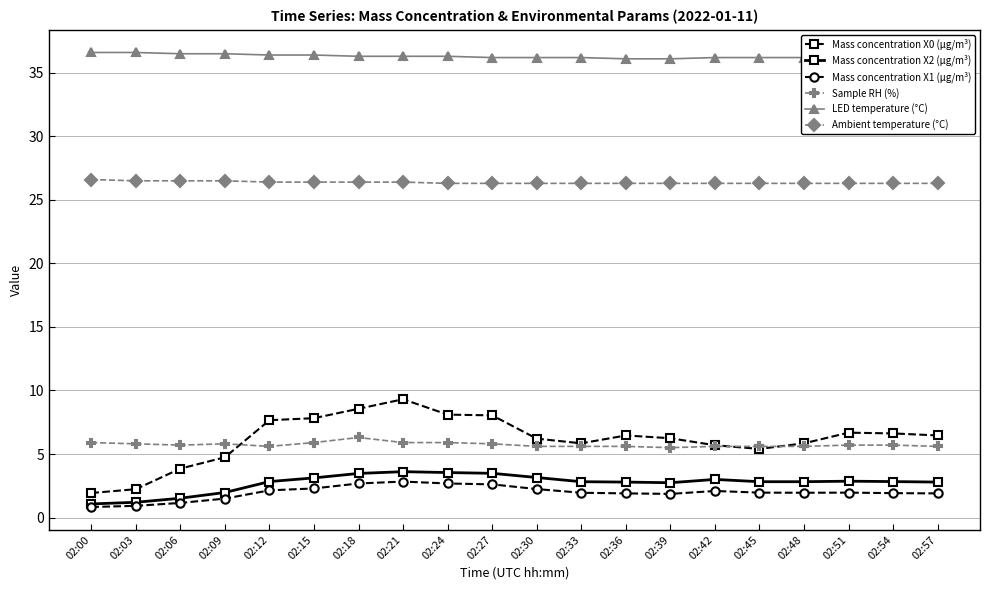

What is the difference between the Sample RH (%) values at 02:51 and 02:39?

0.2